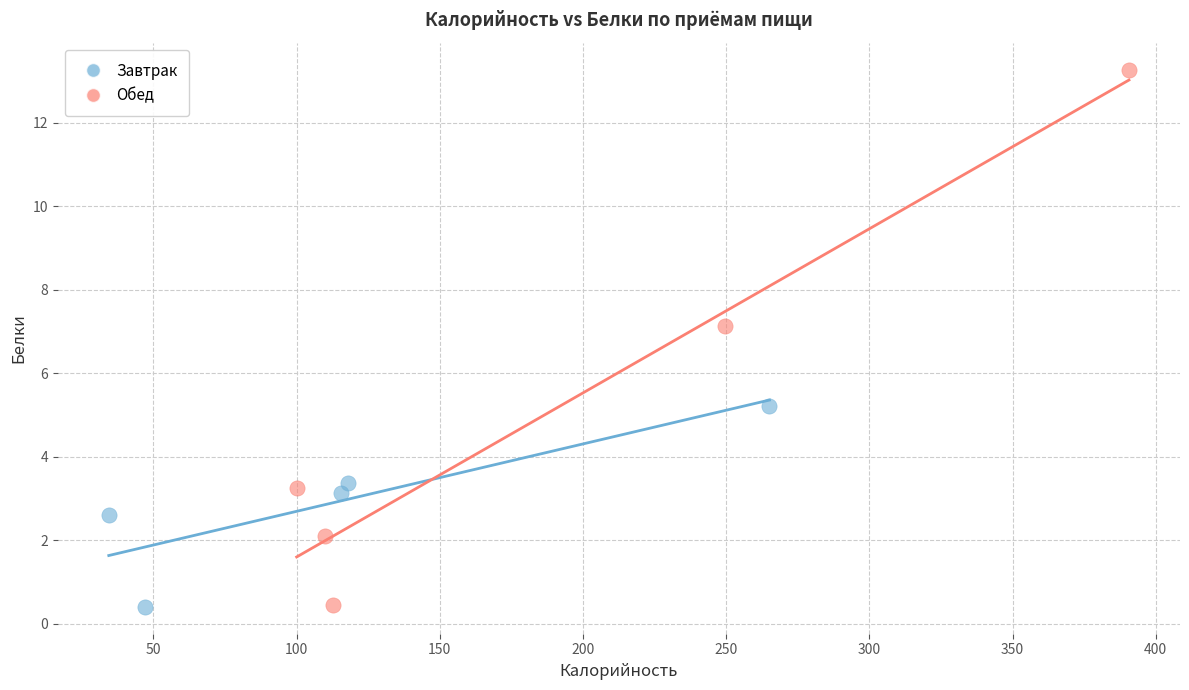

Which series reaches the maximum Y coordinate?

Обед